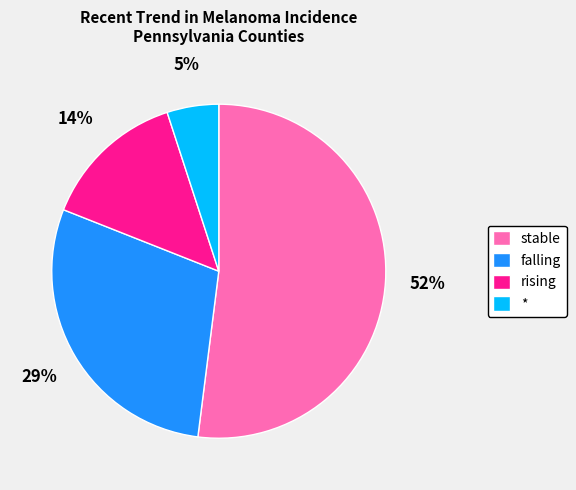

What is the ratio of the value at stable to the value at *?

10.4